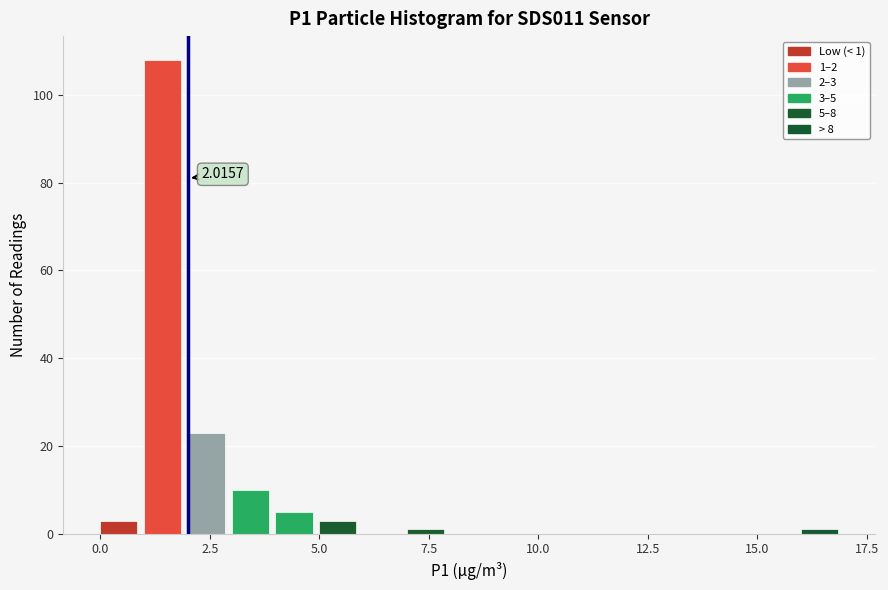

Read against the x-axis, roughly where is the centre of the tallest bar?

1.5